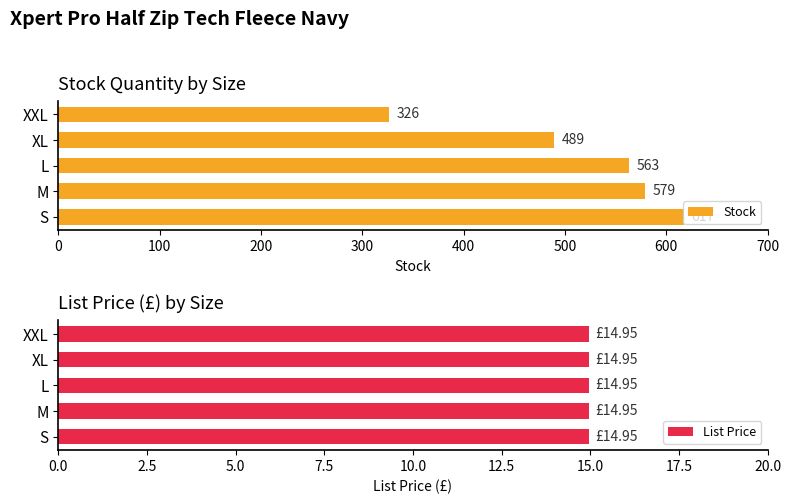

What is the average value of the Stock series?

515